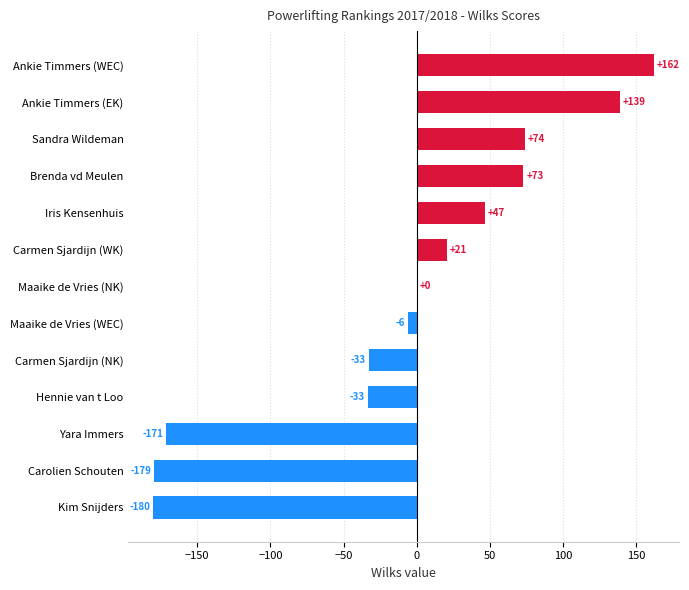

Which has a higher value, Kim Snijders or Yara Immers?

Yara Immers